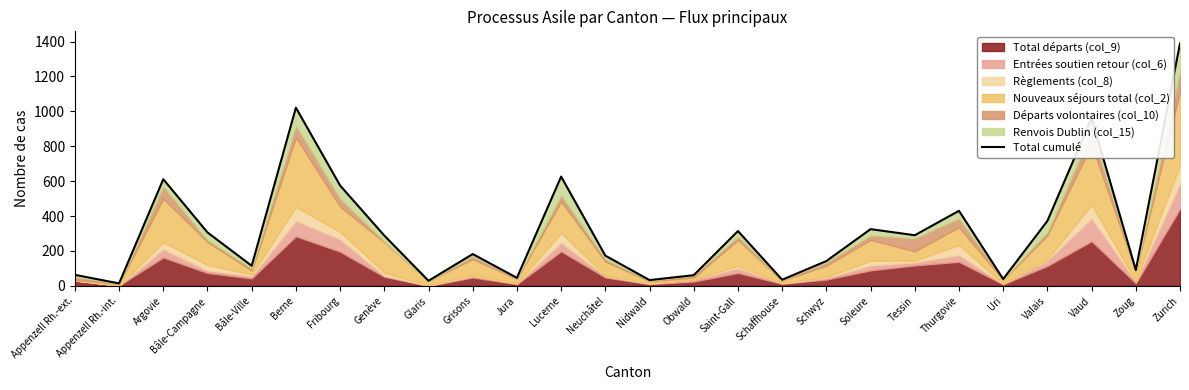

Where does the data first go above 288?

Argovie